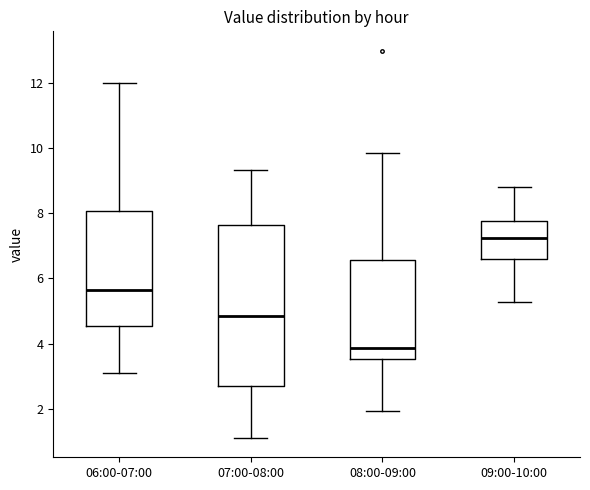

Which box is the tallest, from its lower edge to its upper edge?

07:00-08:00